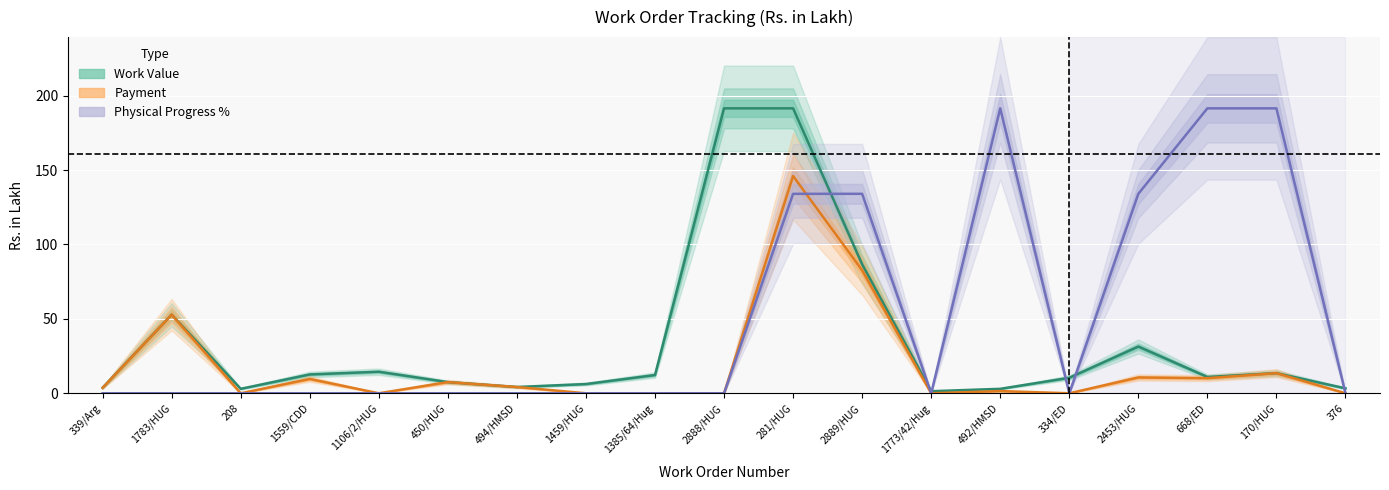

What is the difference between the Work Value values at 334/ED and 339/Arg?

6.7